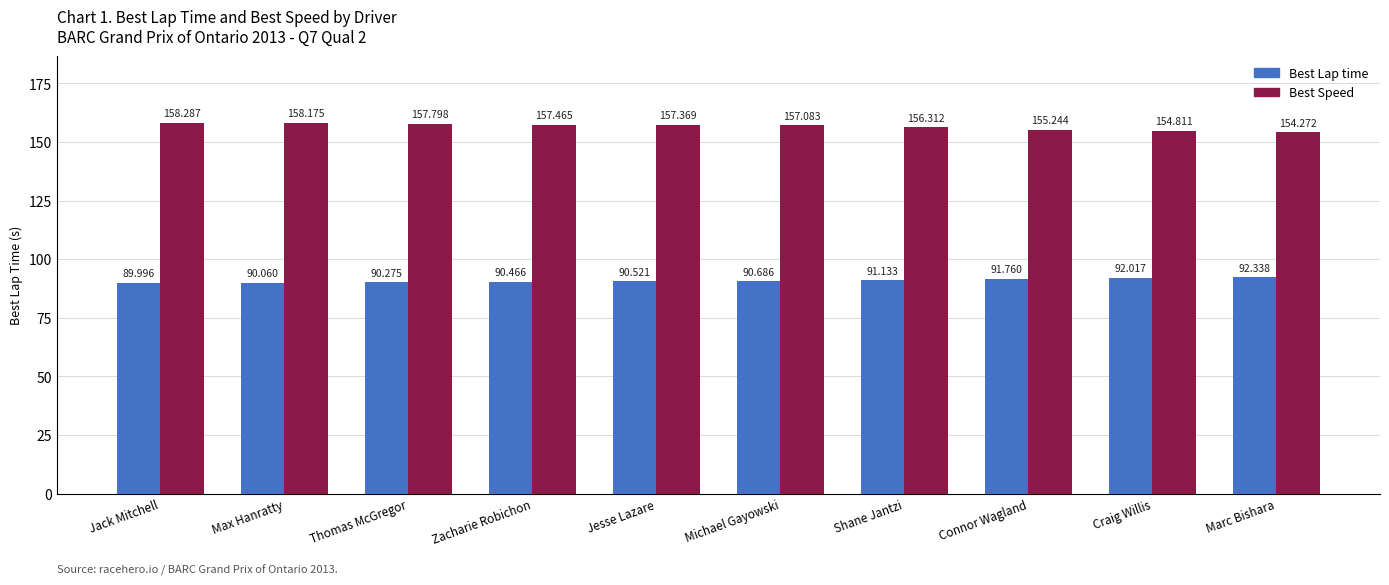

At which category does the chart reach its peak across all series?

Jack Mitchell